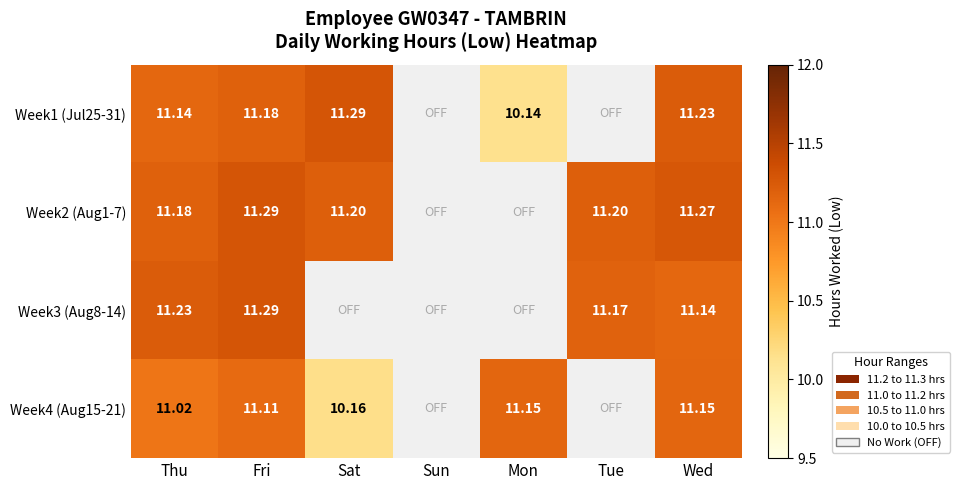

Rank the series by their maximum value, from lowest to highest.

Week4 (Aug15-21), Week1 (Jul25-31), Week2 (Aug1-7), Week3 (Aug8-14)